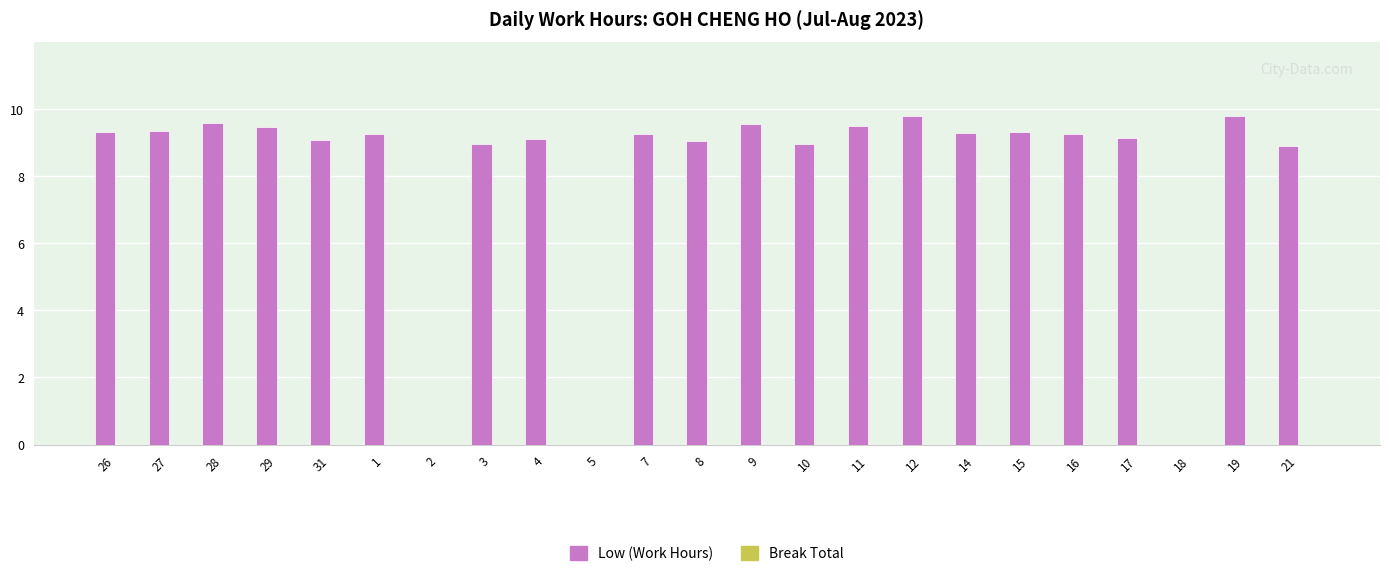

What is the greatest value displayed?

9.8